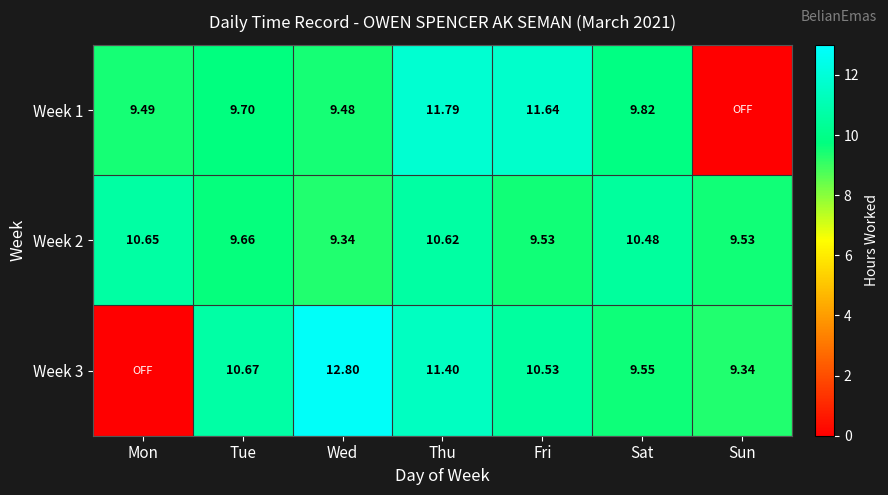

Which label corresponds to the smallest value in the chart?

Sun